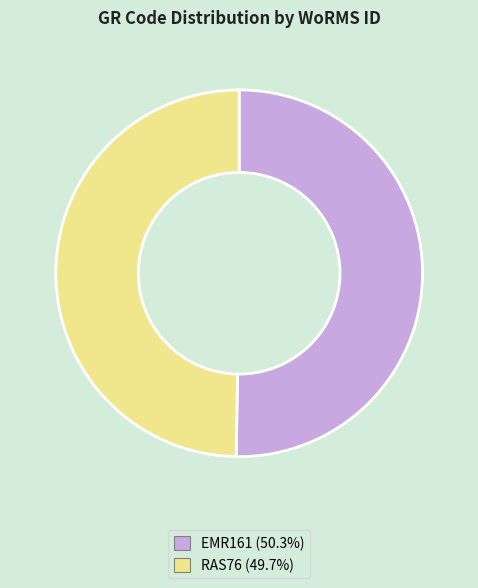

Is there a majority slice in this chart?

Yes